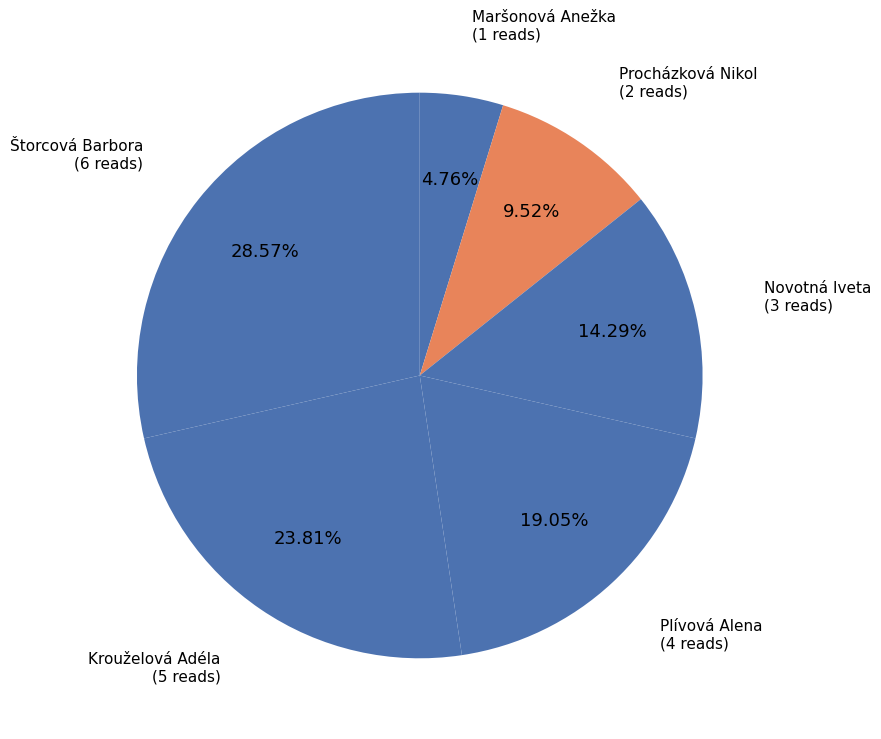

The Krouželová Adéla slice represents 17% of the pie. True or false?

False